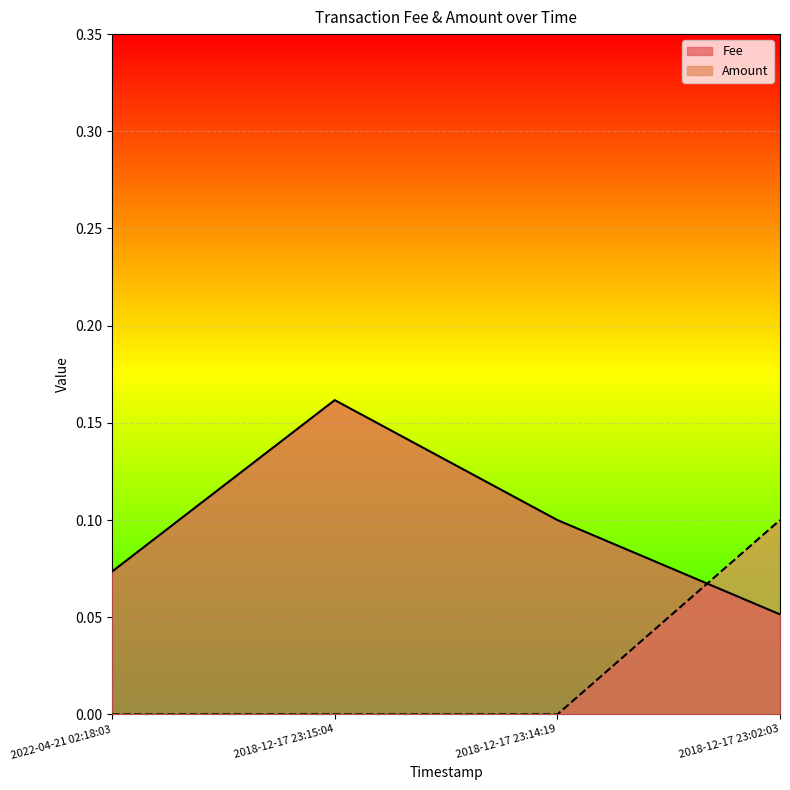

What is the sum of all Fee values?

0.4